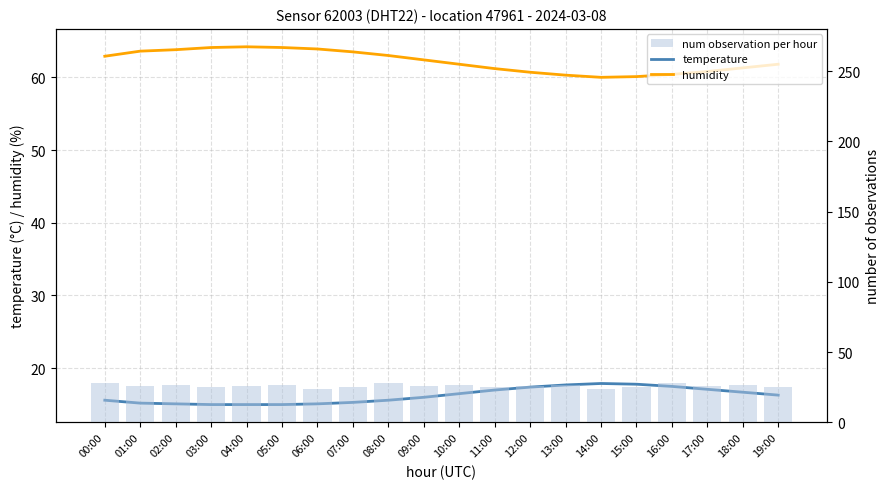

List the series in order of their peak value, highest first.

humidity, num observation per hour, temperature